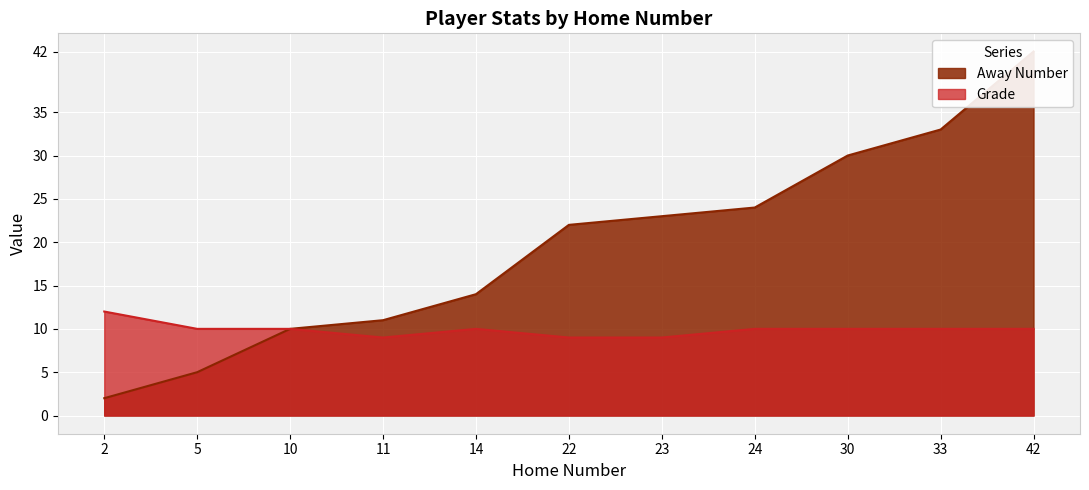

Is the value of Grade at 23 greater than the value of Away Number at 24?

No